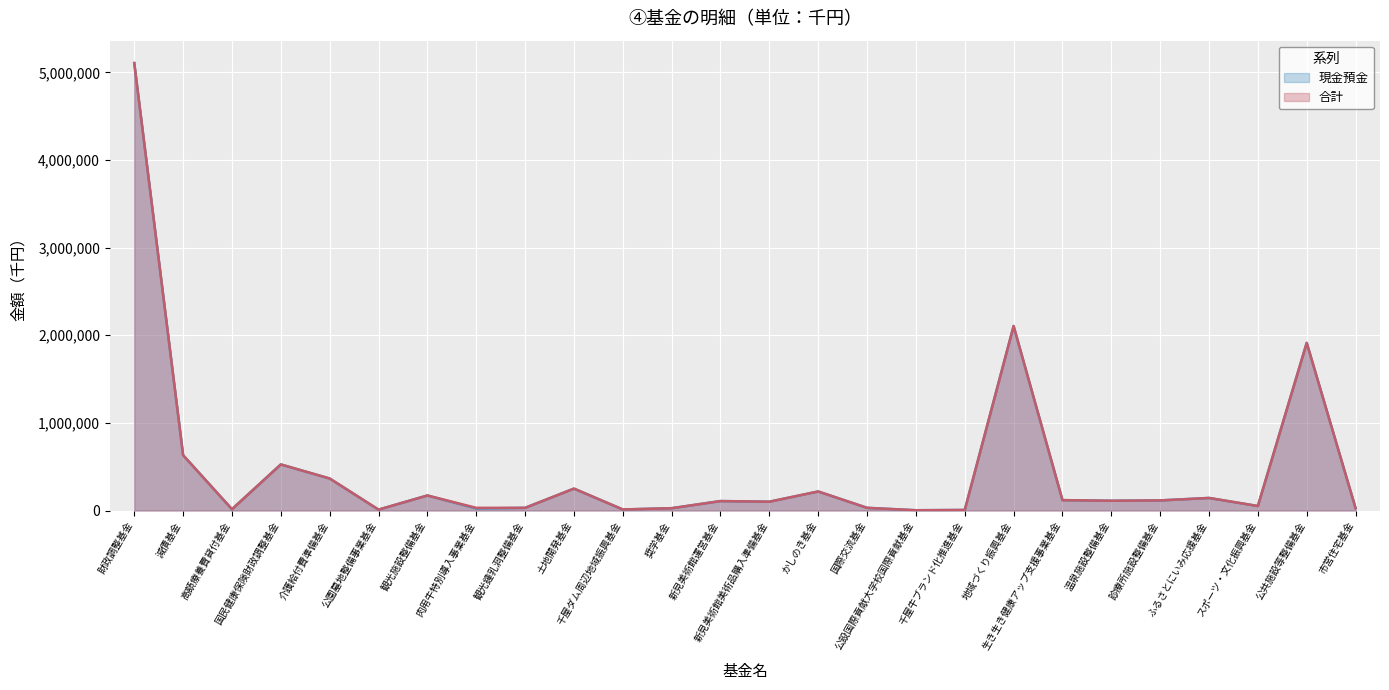

At which category is the sum across all series the highest?

財政調整基金